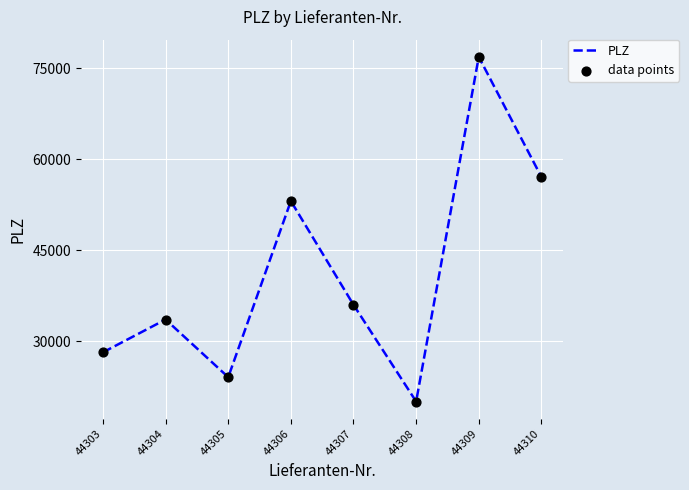

Which has a higher value, 44305 or 44304?

44304